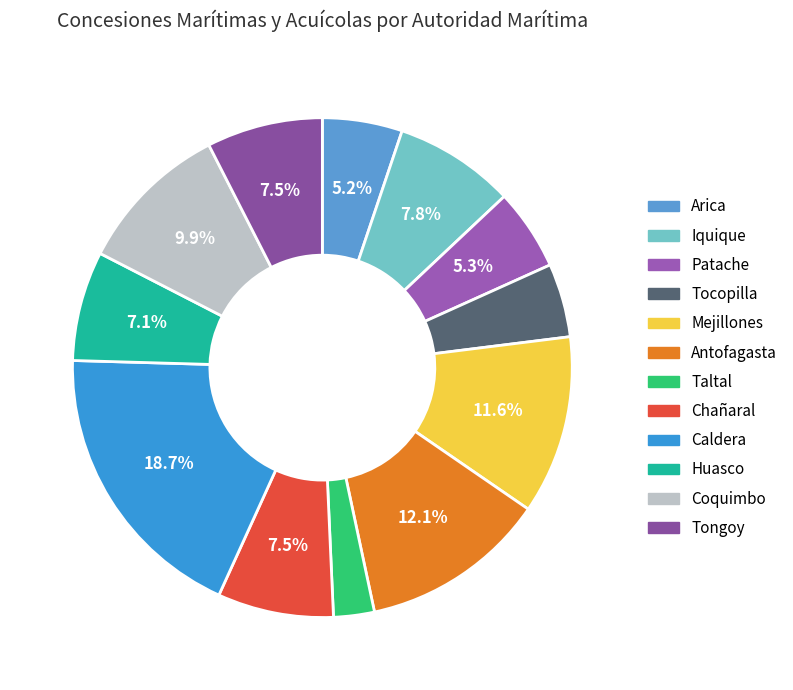

The Caldera slice represents 27% of the pie. True or false?

False